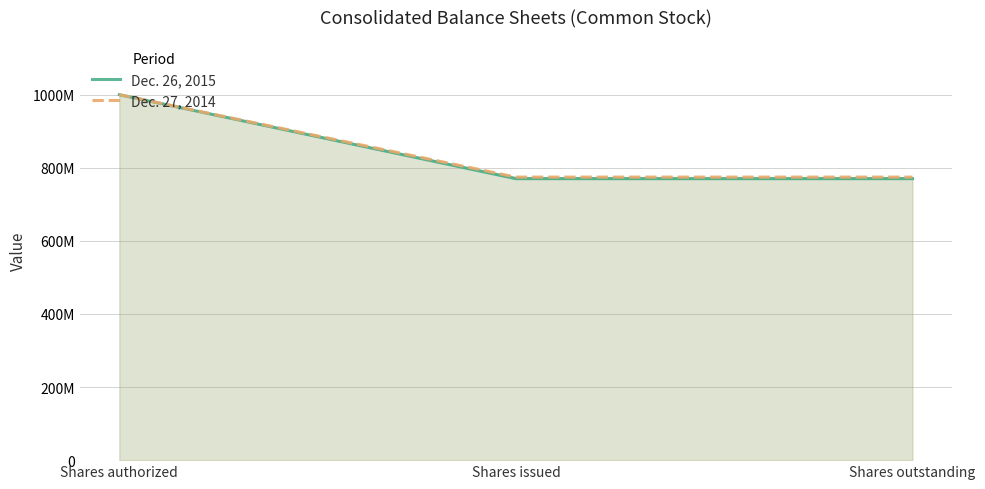

True or false: Dec. 26, 2015 has a value of 770175000 at Shares issued.

True